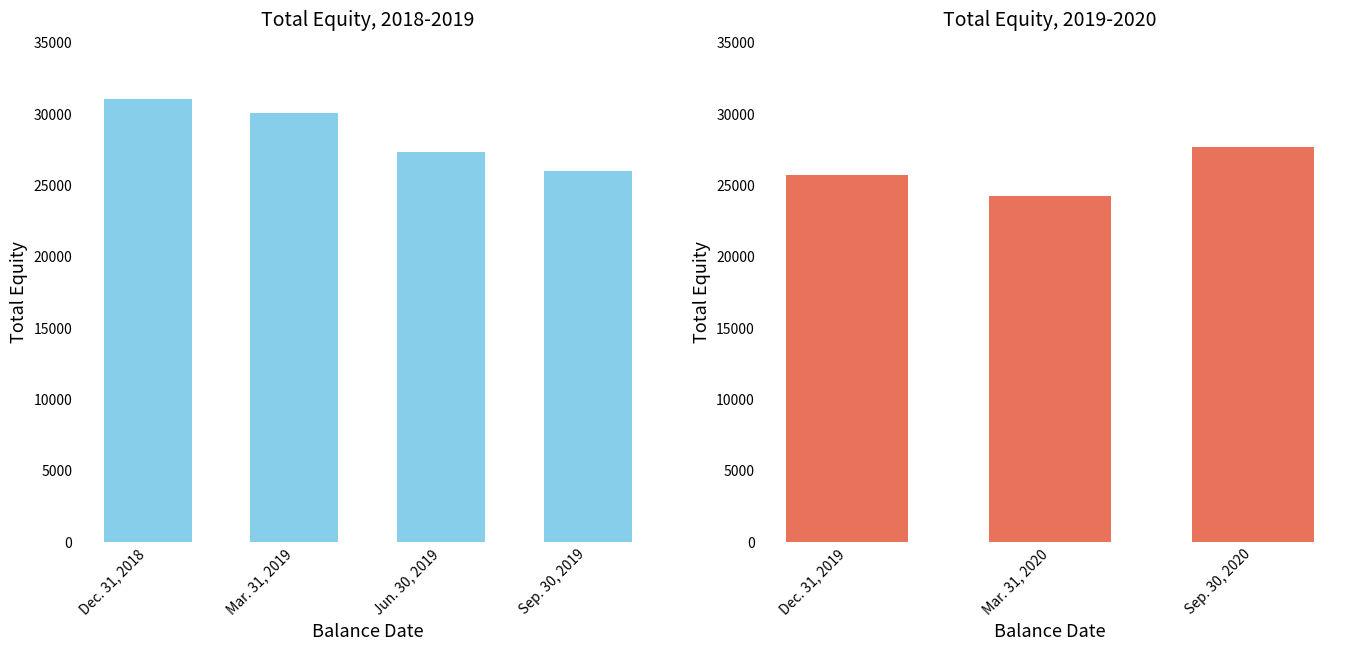

How many data points does each series have?

3